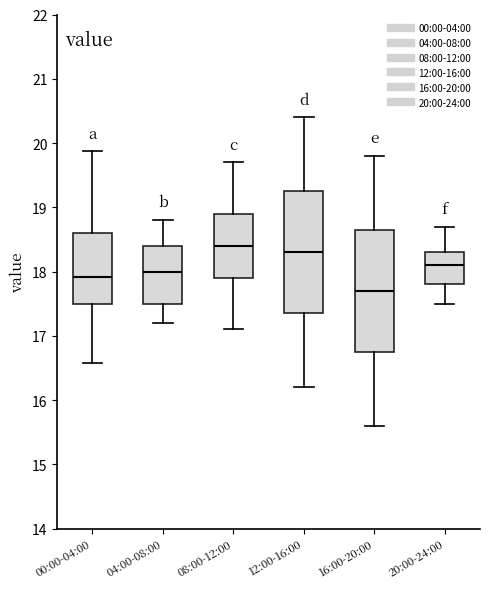

Reading left to right, read every box against the y-axis: the position of its median line, the range the box covers, and the ends of its whiskers. The values are not printed on the chart, so give them approximately, as read against the axis.

00:00-04:00: median 17.9, box 17.5 to 18.6, whiskers 16.6 to 19.9
04:00-08:00: median 18.0, box 17.5 to 18.4, whiskers 17.2 to 18.8
08:00-12:00: median 18.4, box 17.9 to 18.9, whiskers 17.1 to 19.7
12:00-16:00: median 18.3, box 17.4 to 19.3, whiskers 16.2 to 20.4
16:00-20:00: median 17.7, box 16.8 to 18.7, whiskers 15.6 to 19.8
20:00-24:00: median 18.1, box 17.8 to 18.3, whiskers 17.5 to 18.7